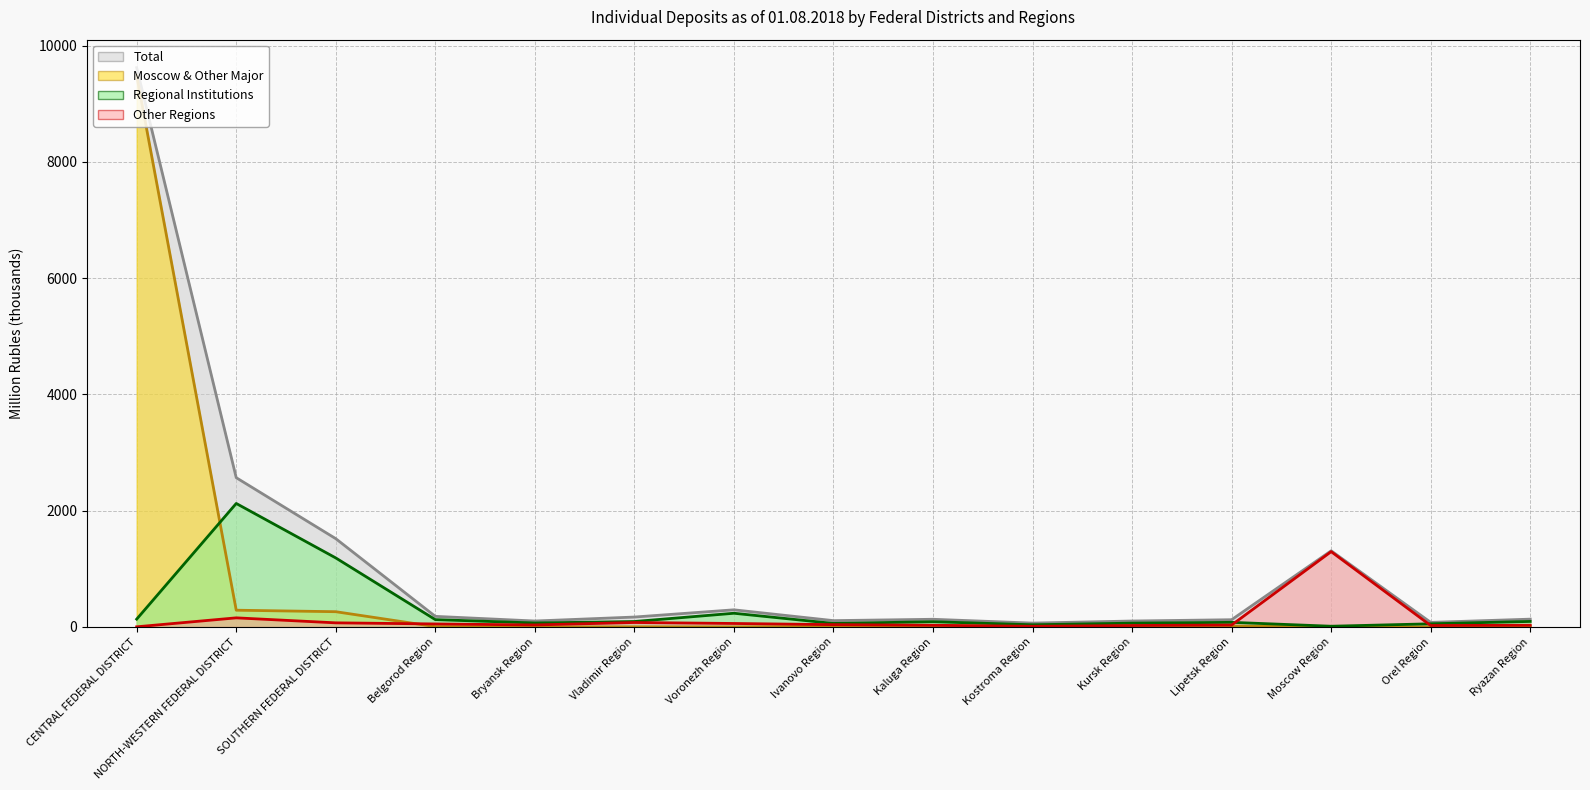

What position from the right is Lipetsk Region?

4